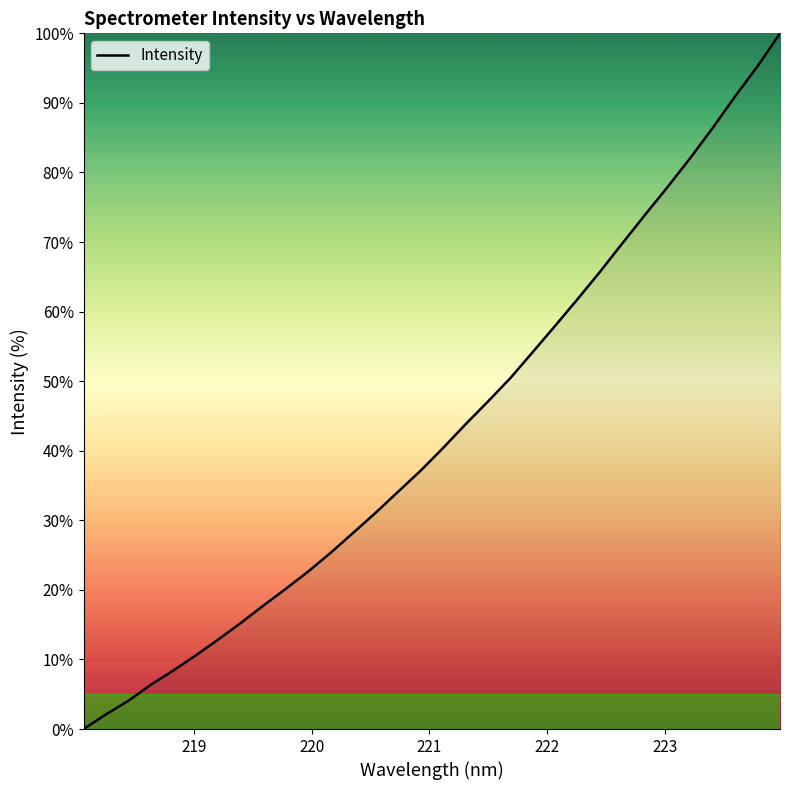

How many lines are shown in the chart?

1